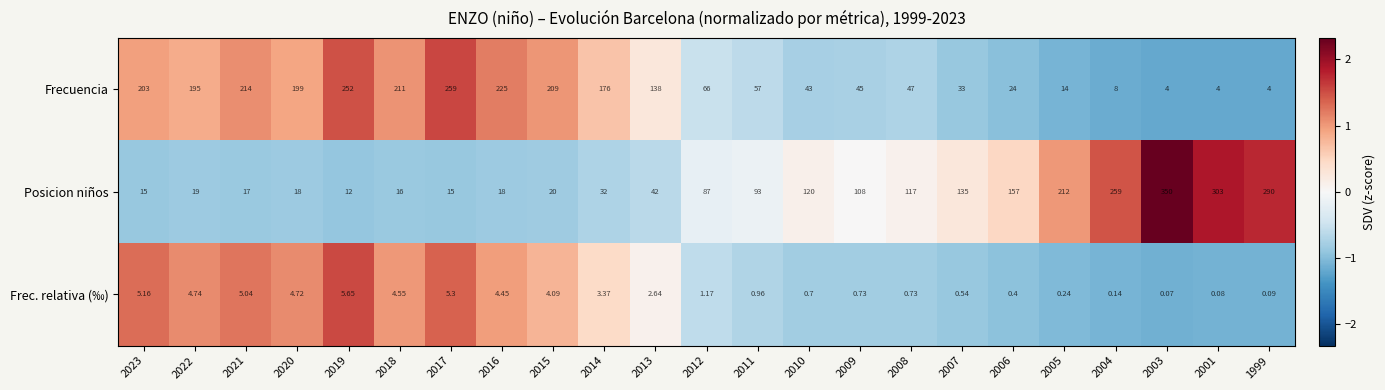

Between 2004 and 2001, which series saw the biggest shift?

Posicion niños